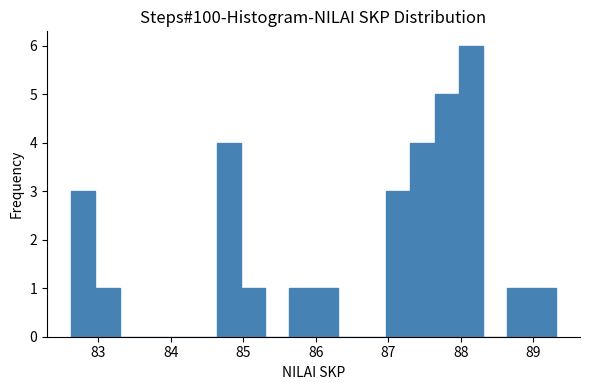

Read against the x-axis, roughly where is the centre of the tallest bar?

88.1